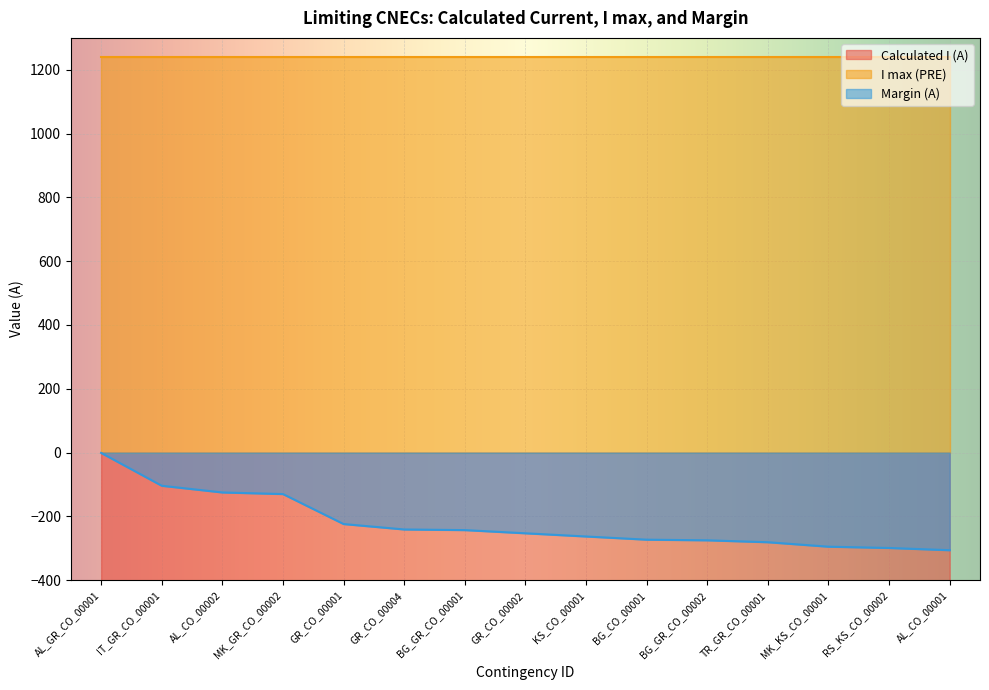

Read the Margin (A) value at RS_KS_CO_00002, to the nearest 10.

-300